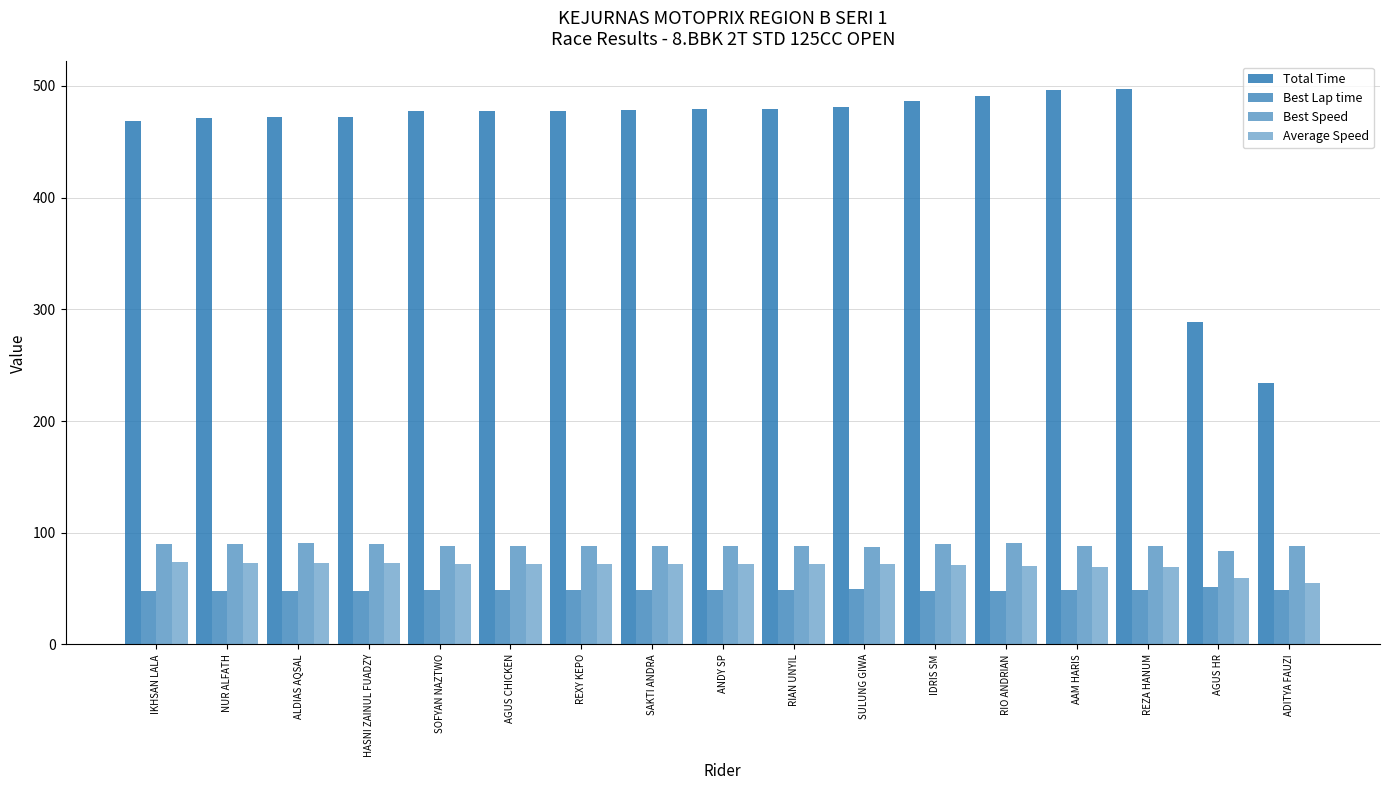

How many bars are there in total?

68